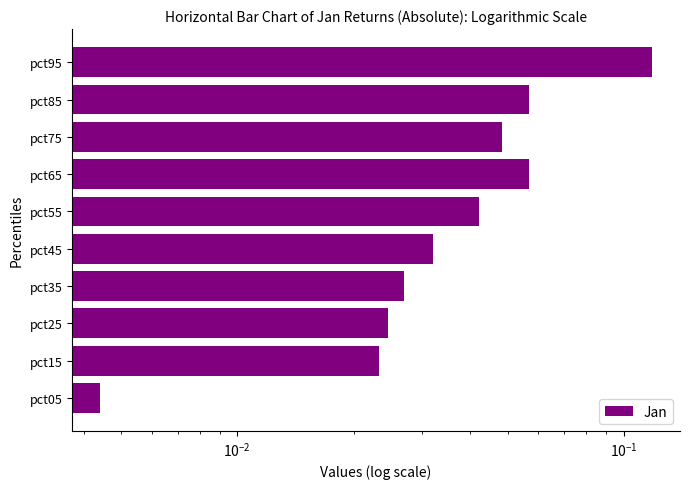

What is the sum of all values?

0.4